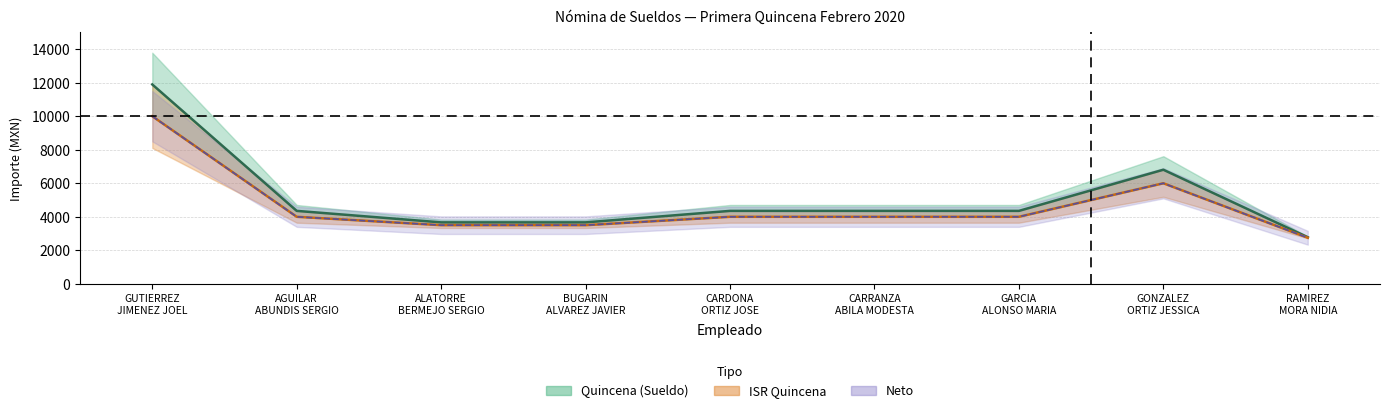

Is the value of Neto at CARDONA ORTIZ JOSE greater than the value of ISR Quincena at GONZALEZ ORTIZ JESSICA?

No